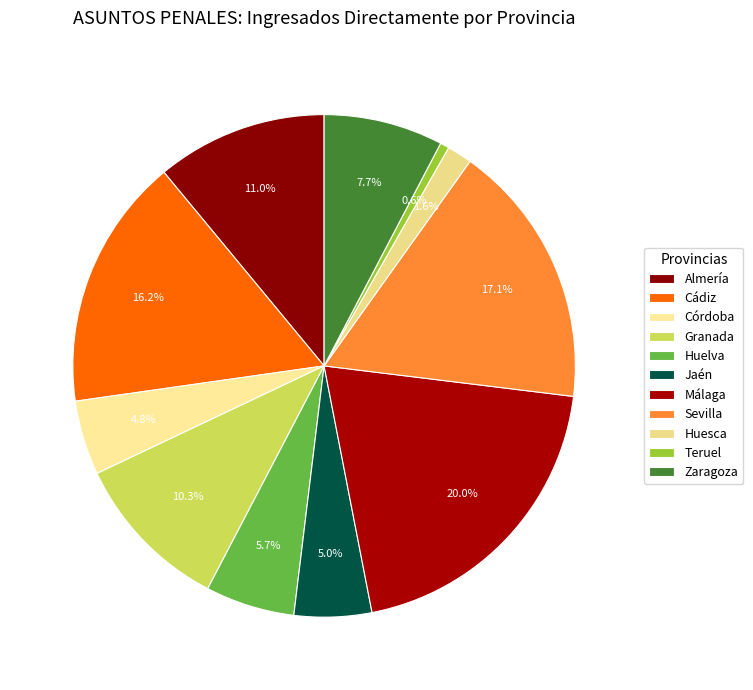

Count the number of slices in the pie.

11